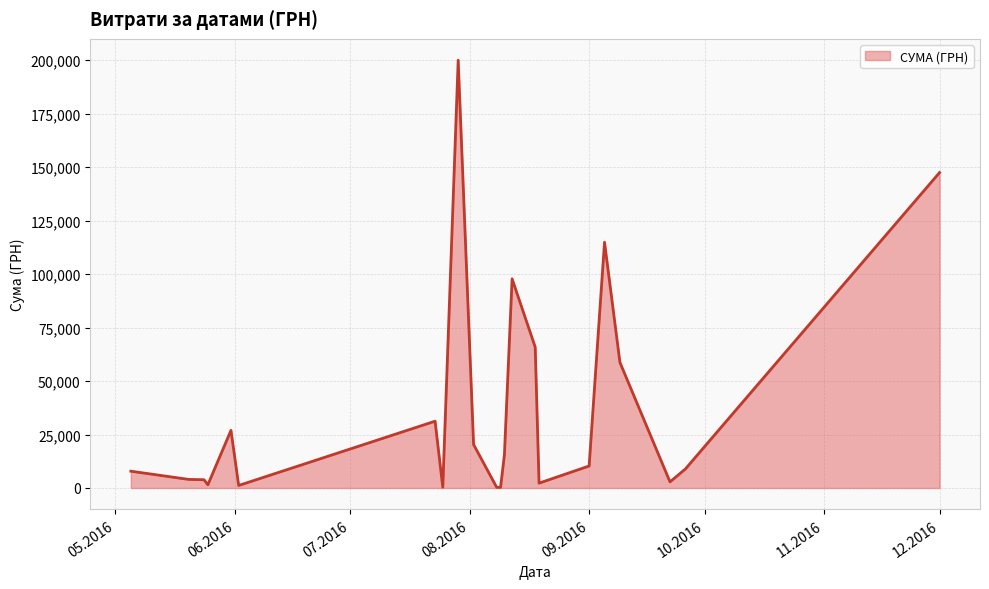

What is the difference between the maximum and minimum values?

199701.2